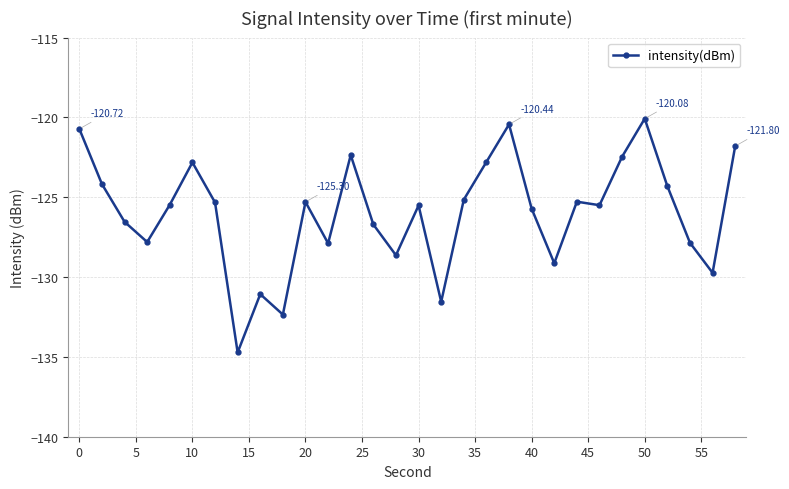

What is the difference between the maximum and minimum values?

14.6